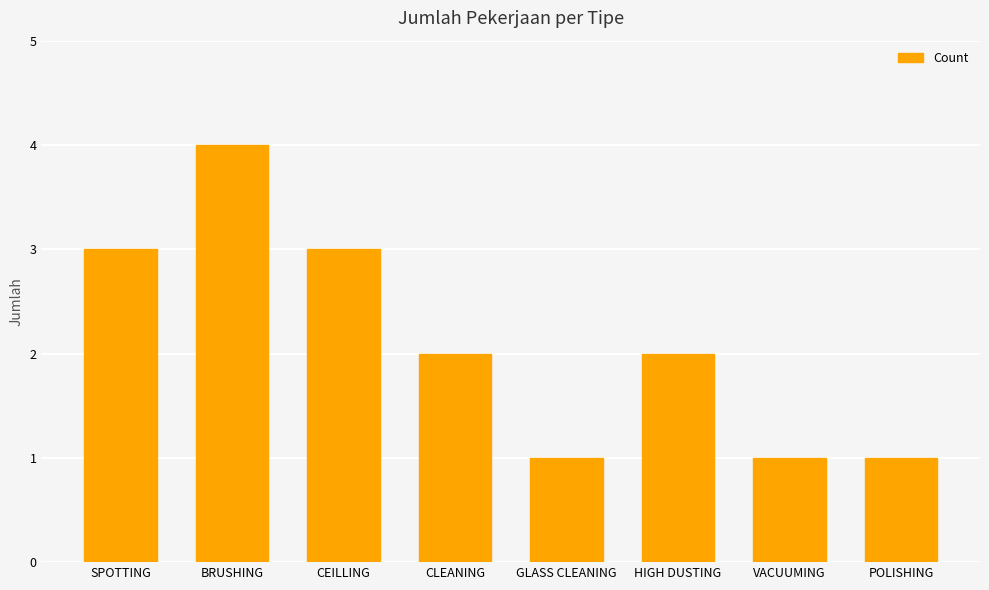

What value does the data have at CEILLING?

3